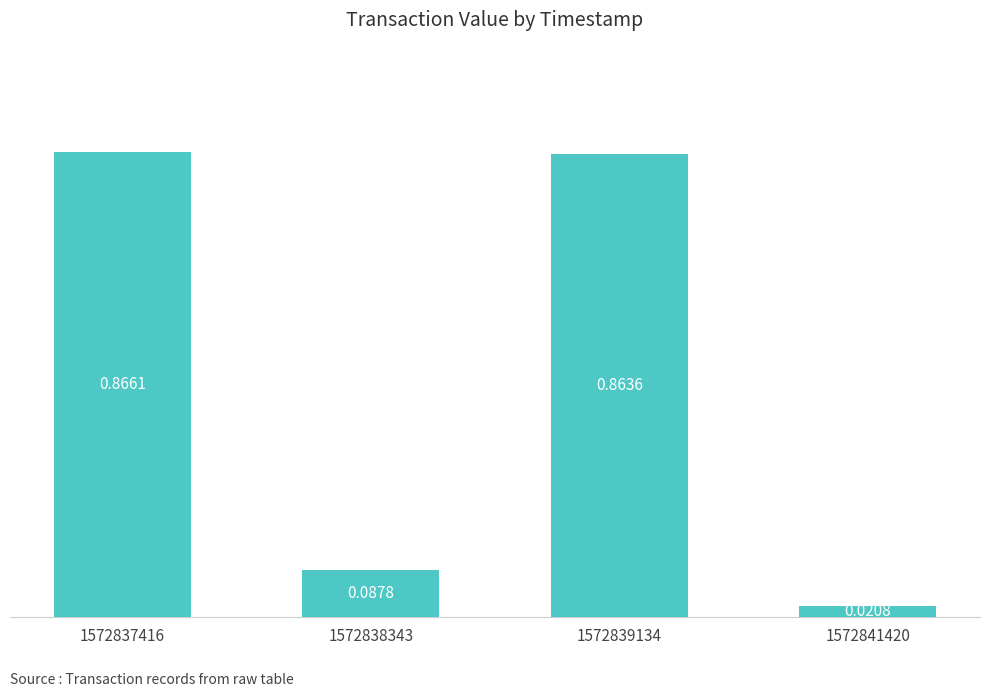

What is the difference between the values at 1572839134 and 1572841420?

0.8